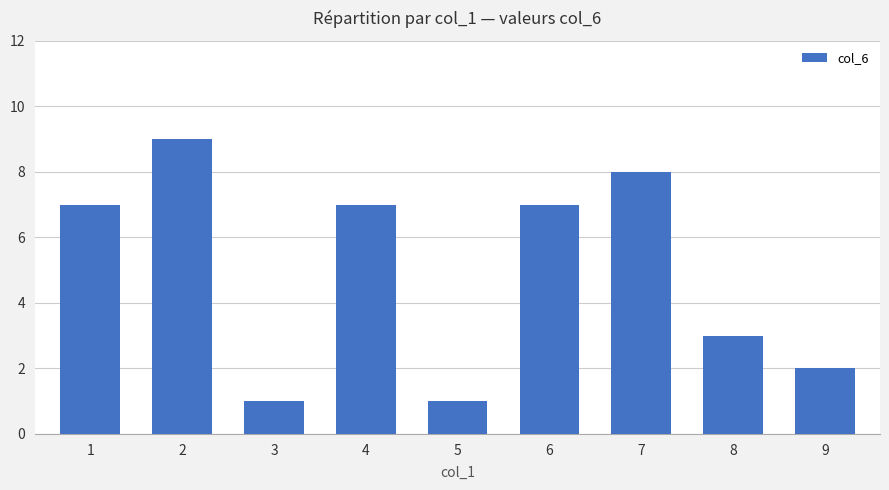

How many values are below 7?

4